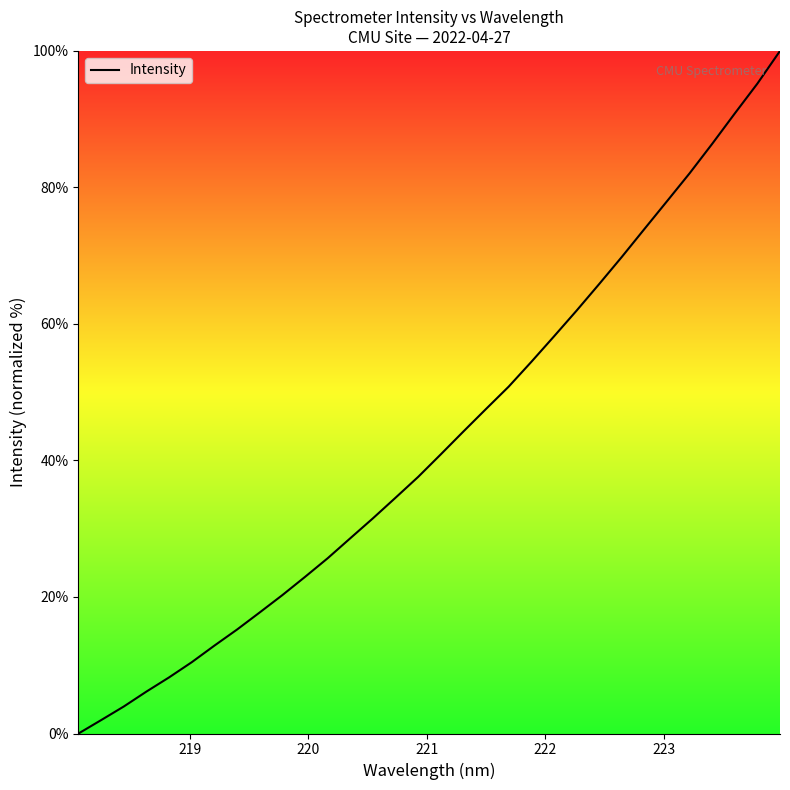

What is the greatest value displayed?

100.0